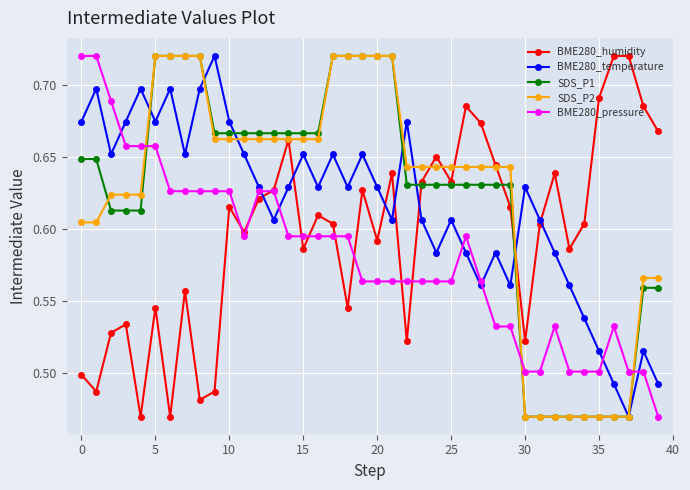

In BME280_humidity, how many points are lower than both neighbors (excluding endpoints)?

12